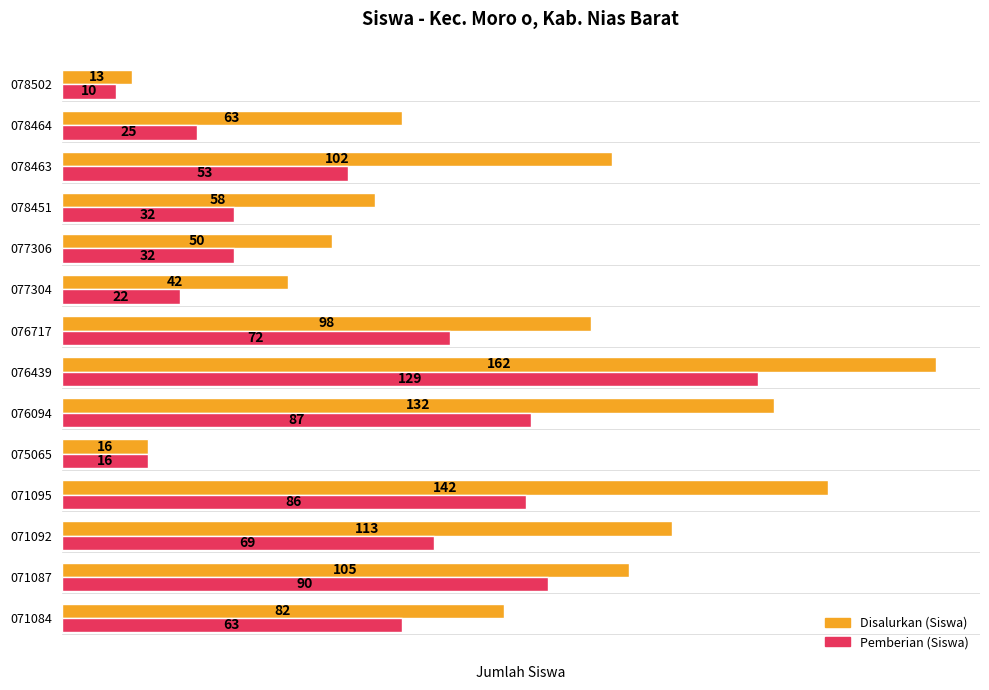

What is the greatest value displayed?

162